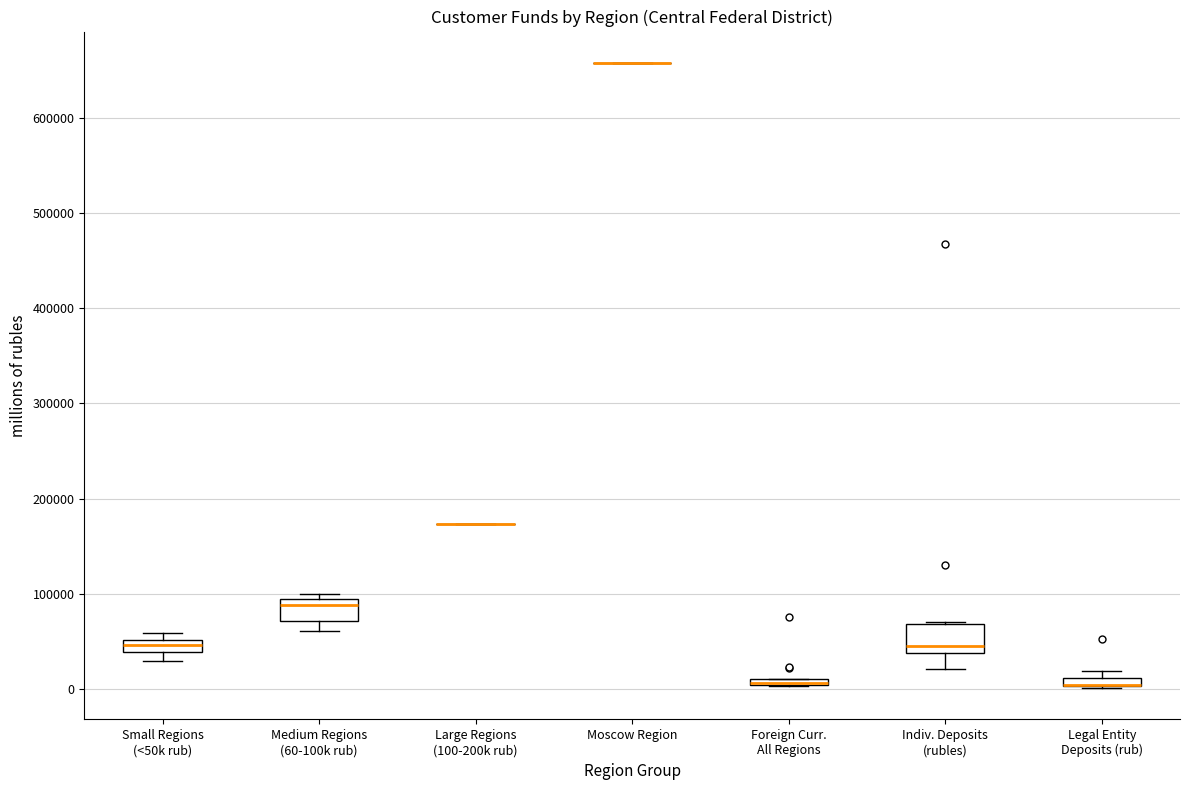

Where is the lower edge of the box for Foreign Curr. All Regions on the y-axis? The values are not printed on the chart, so give them approximately, as read against the axis.

0